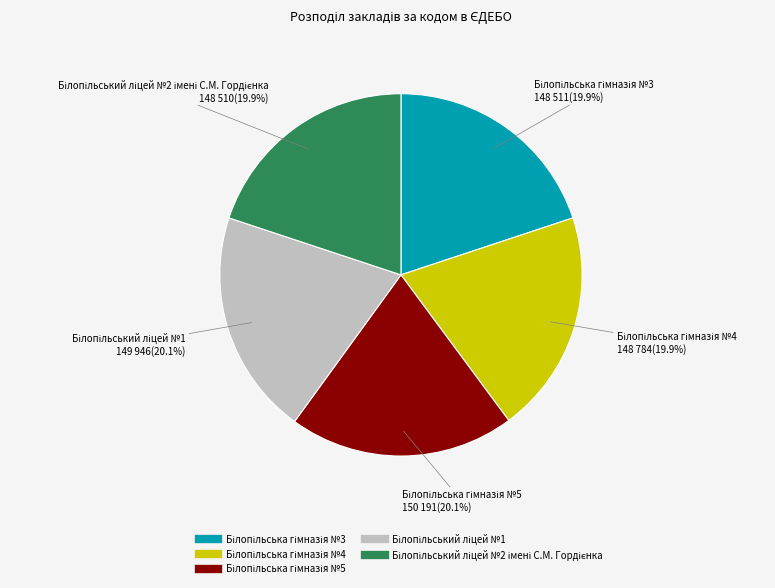

Is there any slice that represents more than half of the pie?

No